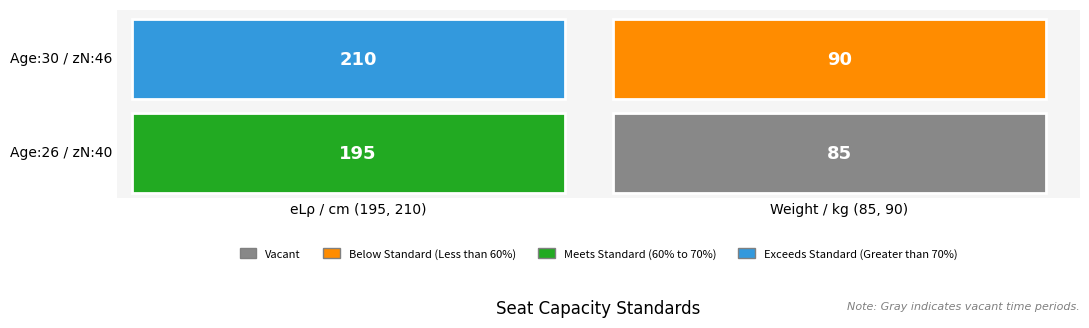

Count the number of categories in the chart.

2